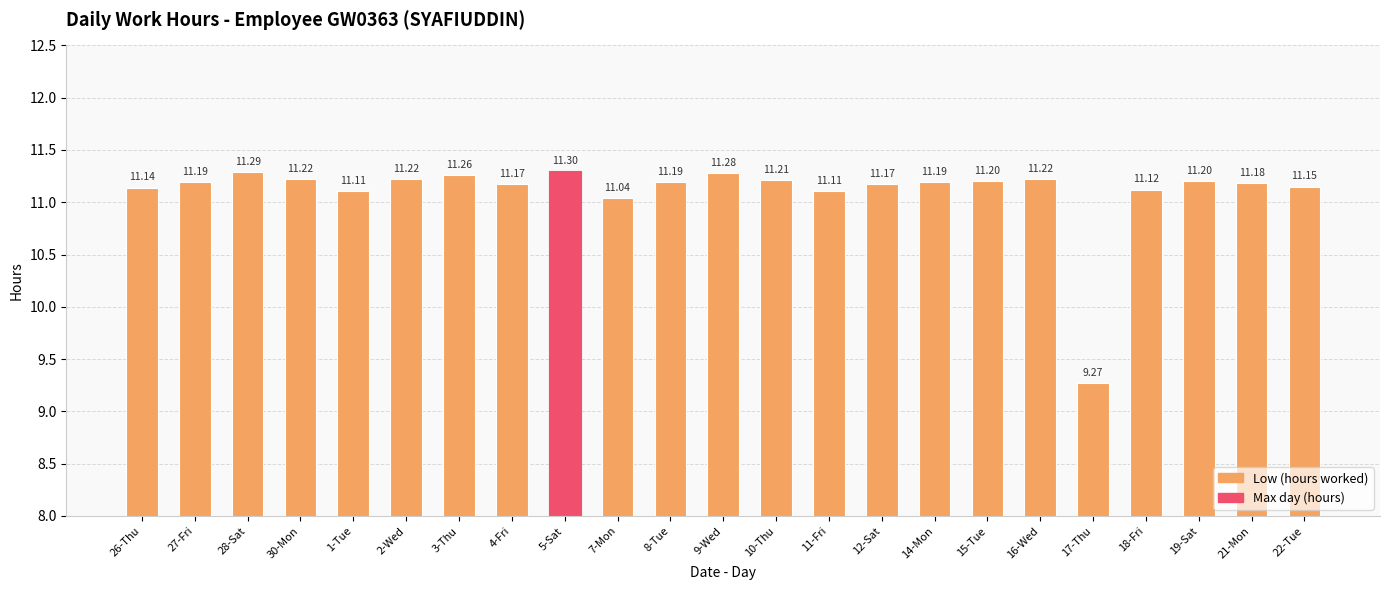

Is it true that the value at 26-Thu is 11.1?

True